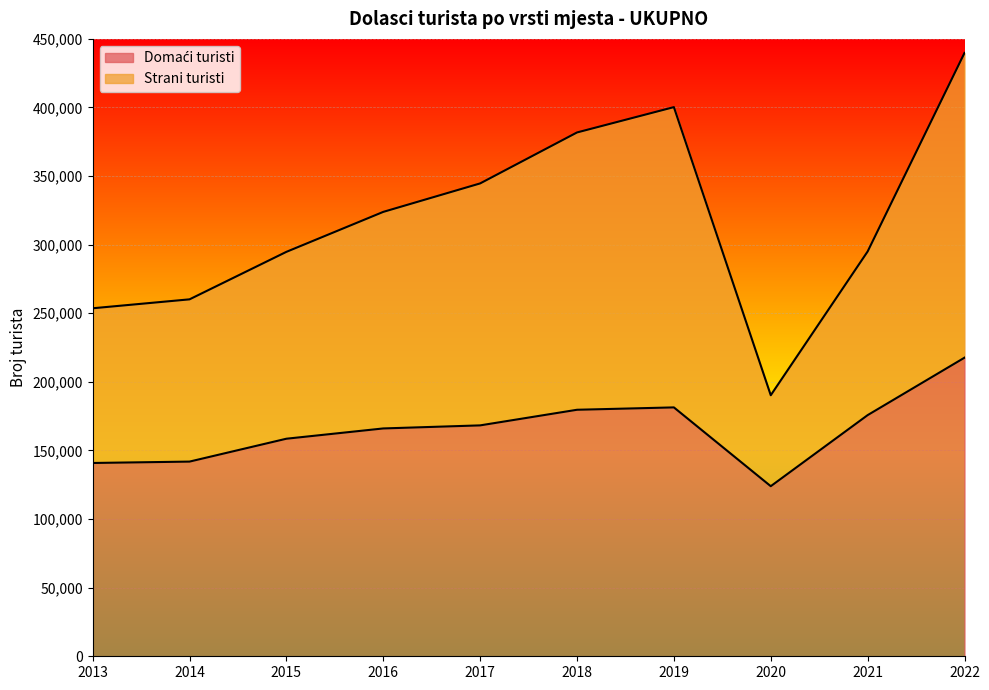

What is the sum of the Strani turisti values at 2018 and 2019?

782070